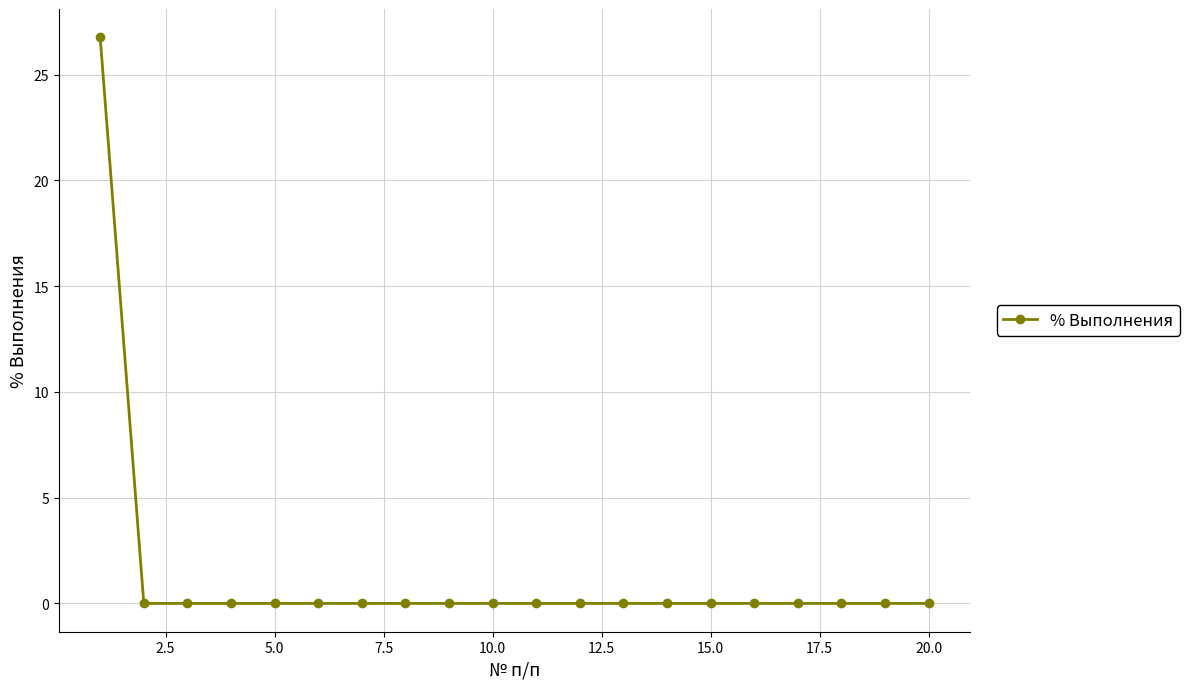

Reading left to right, transcribe all the data shown in this chart.

26.8	0.0	0.0	0.0	0.0	0.0	0.0	0.0	0.0	0.0	0.0	0.0	0.0	0.0	0.0	0.0	0.0	0.0	0.0	0.0